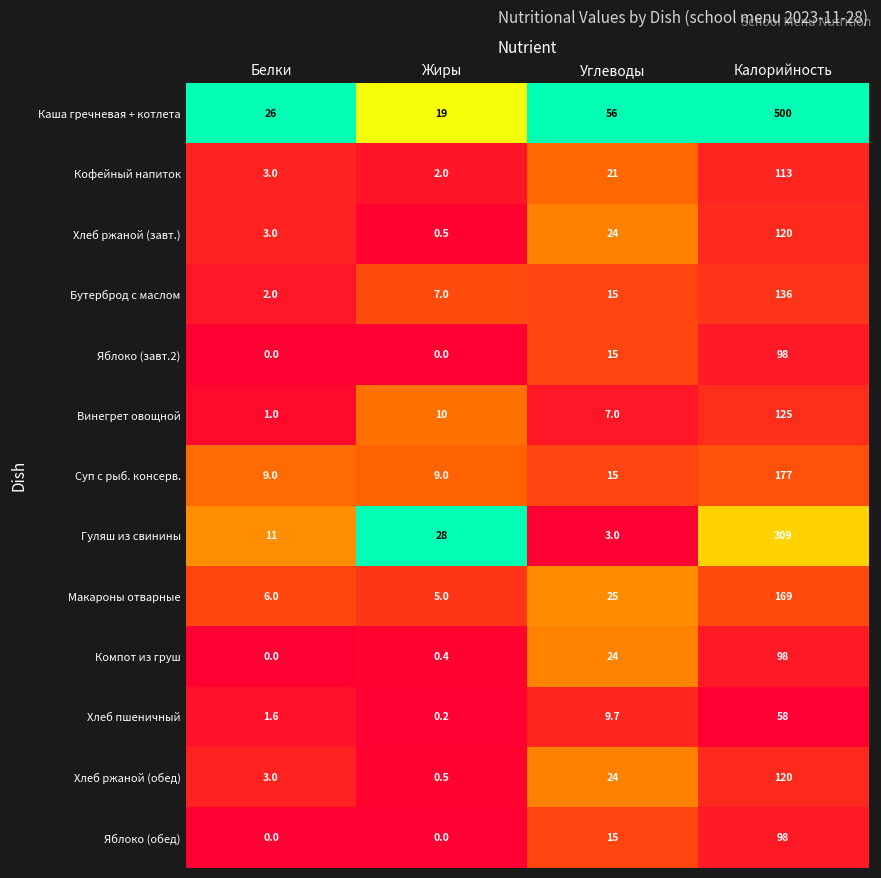

The Макароны отварные series shows 2.2 at Жиры. True or false?

False